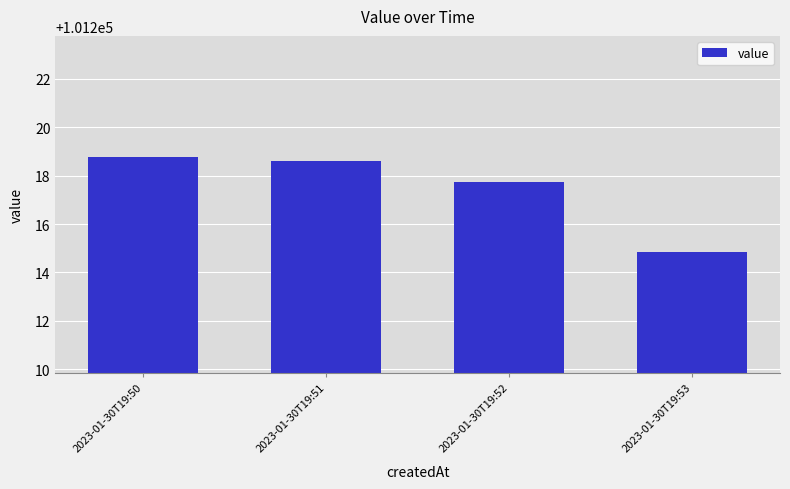

Approximately how many times larger is the value at 2023-01-30T19:50 compared to 2023-01-30T19:52?

1.0